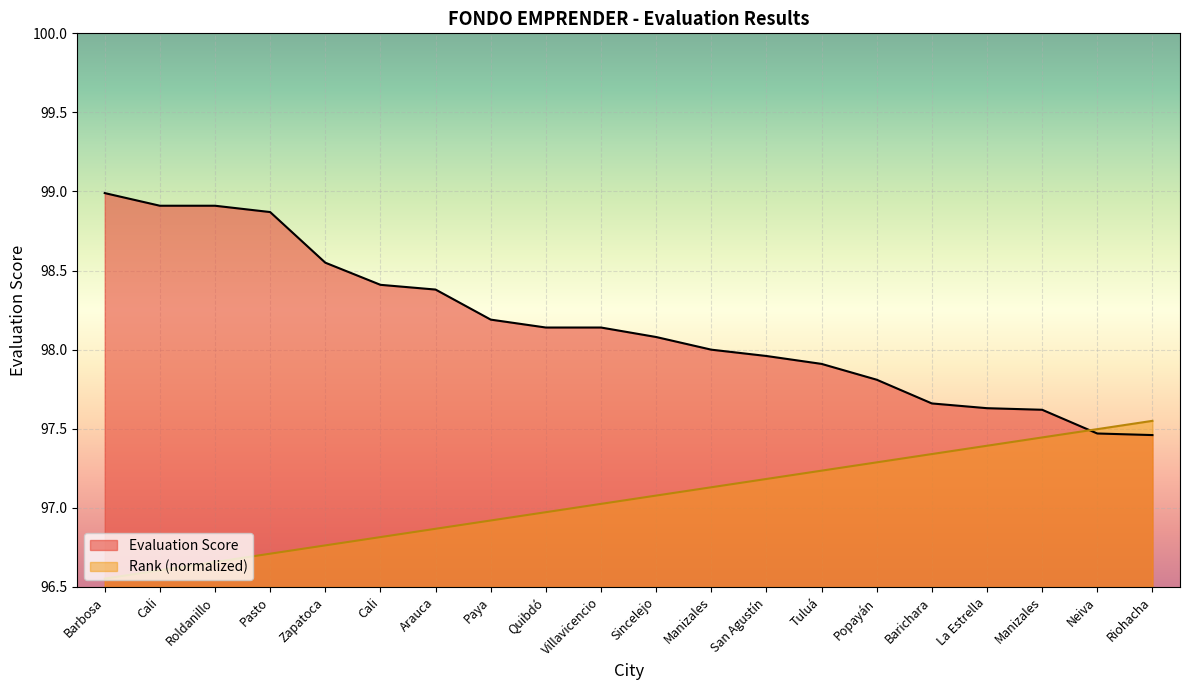

Which category has the lowest value in the Consecutive series?

Barbosa